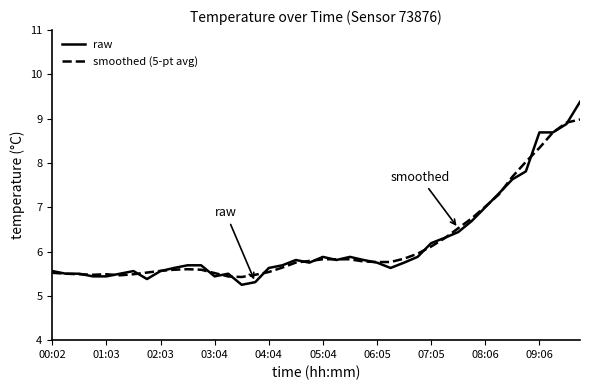

Which series has the largest range (max minus min)?

raw